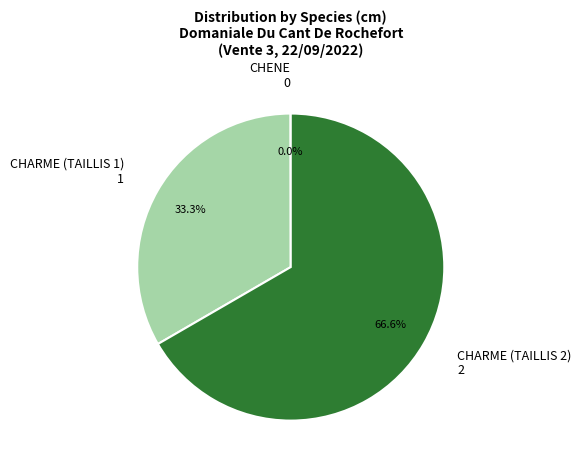

Does any single category account for the majority?

Yes